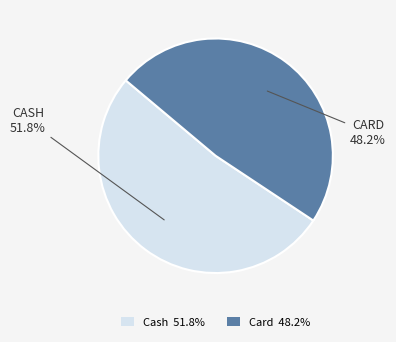

What is the ratio of the value at Cash to the value at Card?

1.1